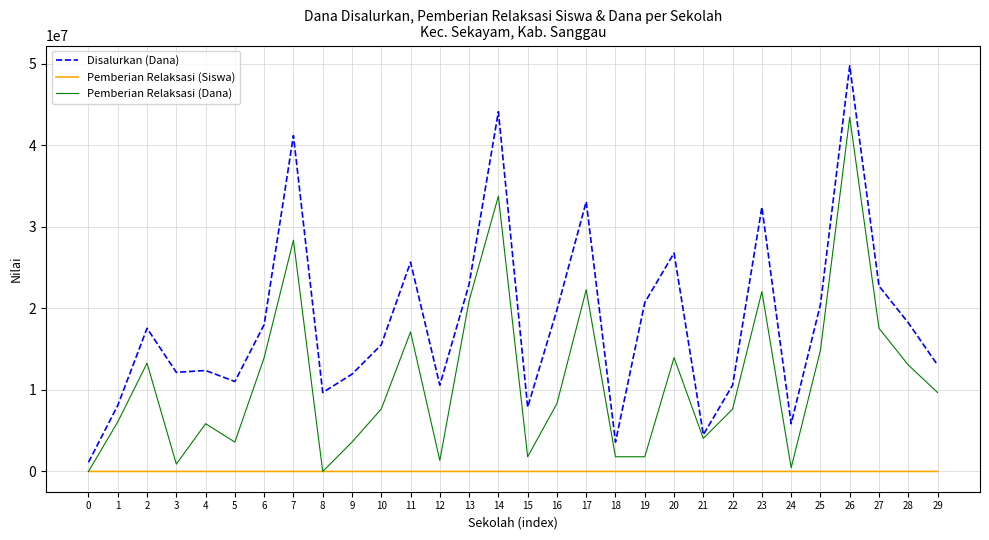

Which series has the widest spread of values?

Disalurkan (Dana)